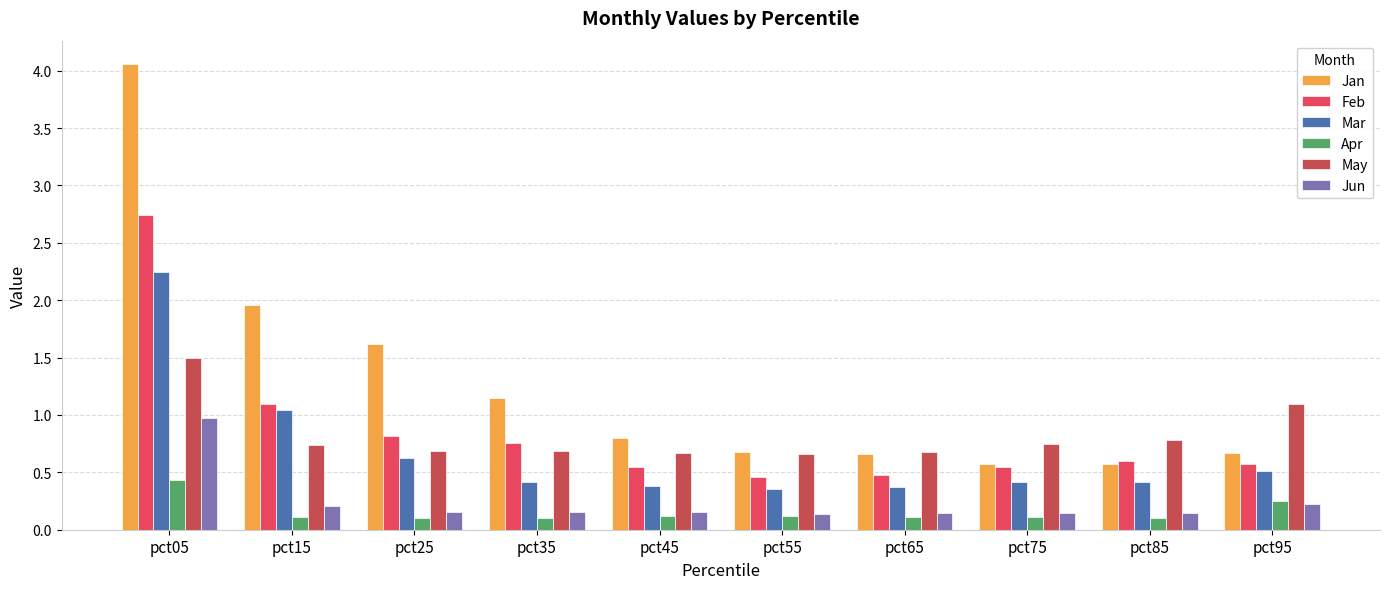

Rank the series by their maximum value, from lowest to highest.

Apr, Jun, May, Mar, Feb, Jan